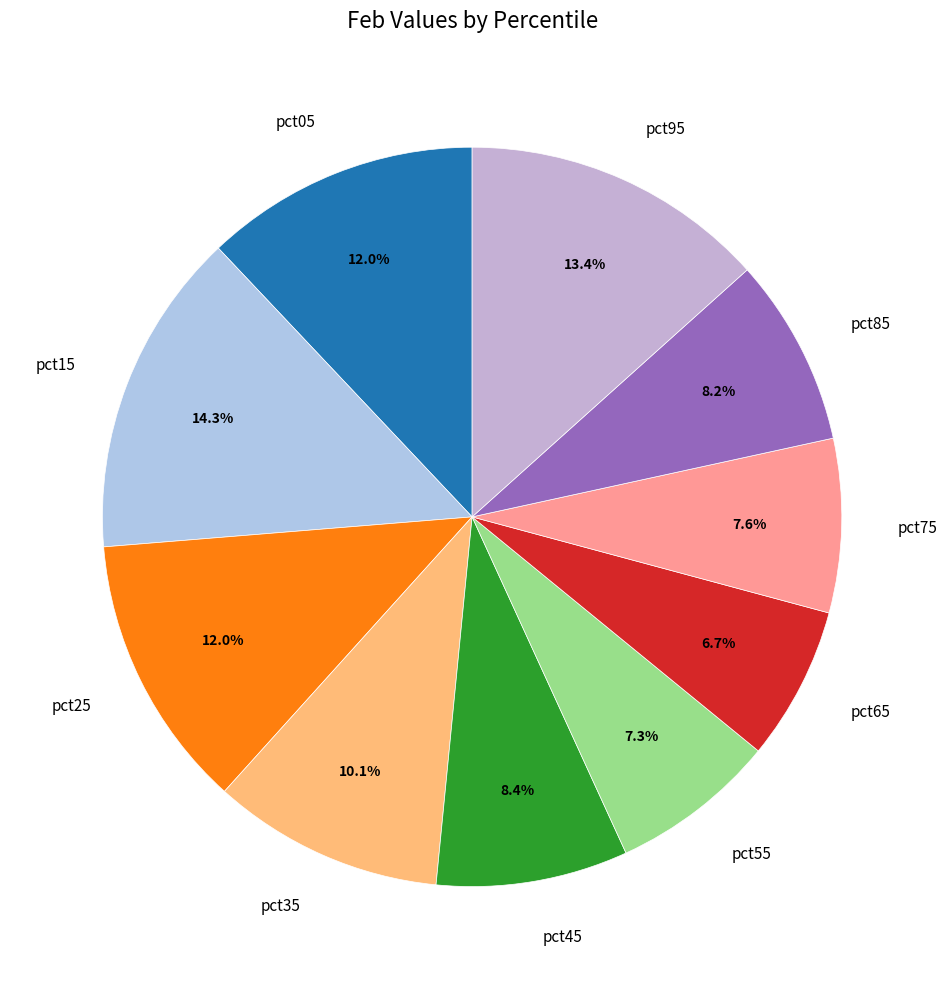

To the nearest percent, what is the difference between the pct95 and pct75 slice percentages?

6%